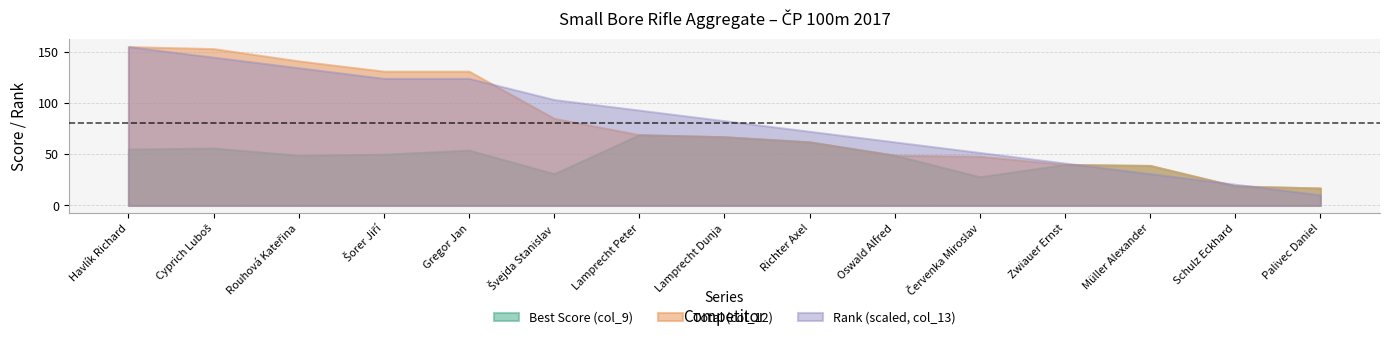

Which series has the largest range (max minus min)?

Rank (scaled, col_13)